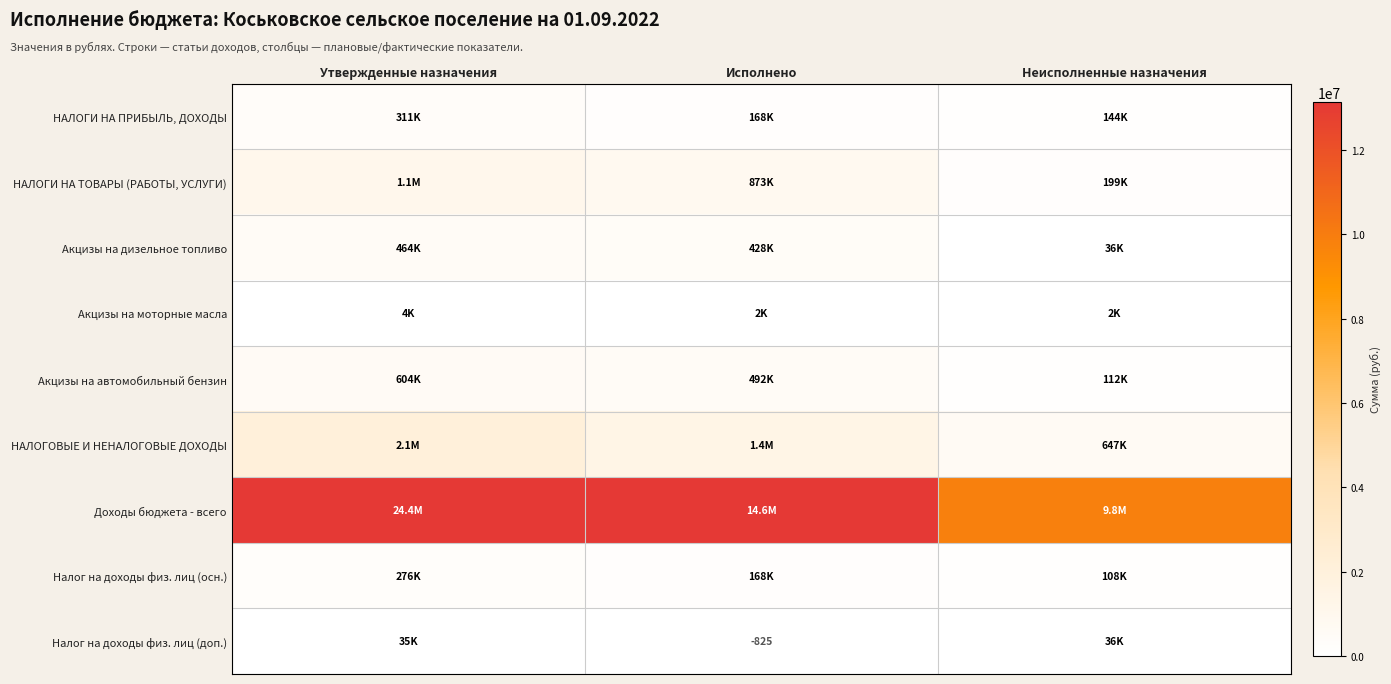

What is the minimum value for НАЛОГИ НА ПРИБЫЛЬ, ДОХОДЫ?

143779.2